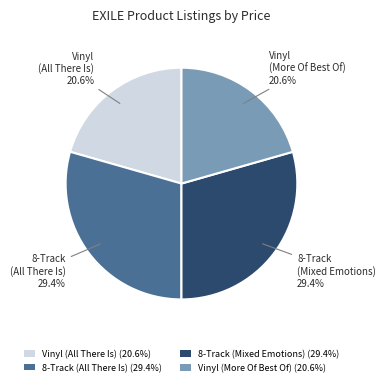

Does Vinyl (All There Is) (20.6%) account for over 50% of the chart?

No